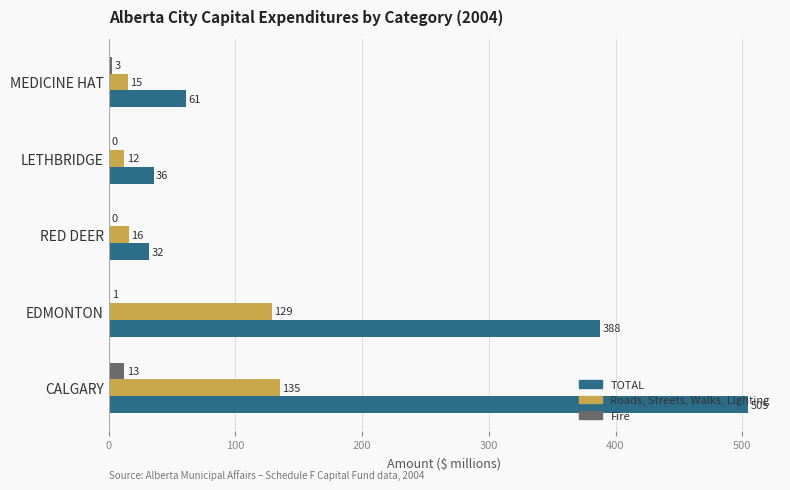

Count the number of data series in this chart.

3